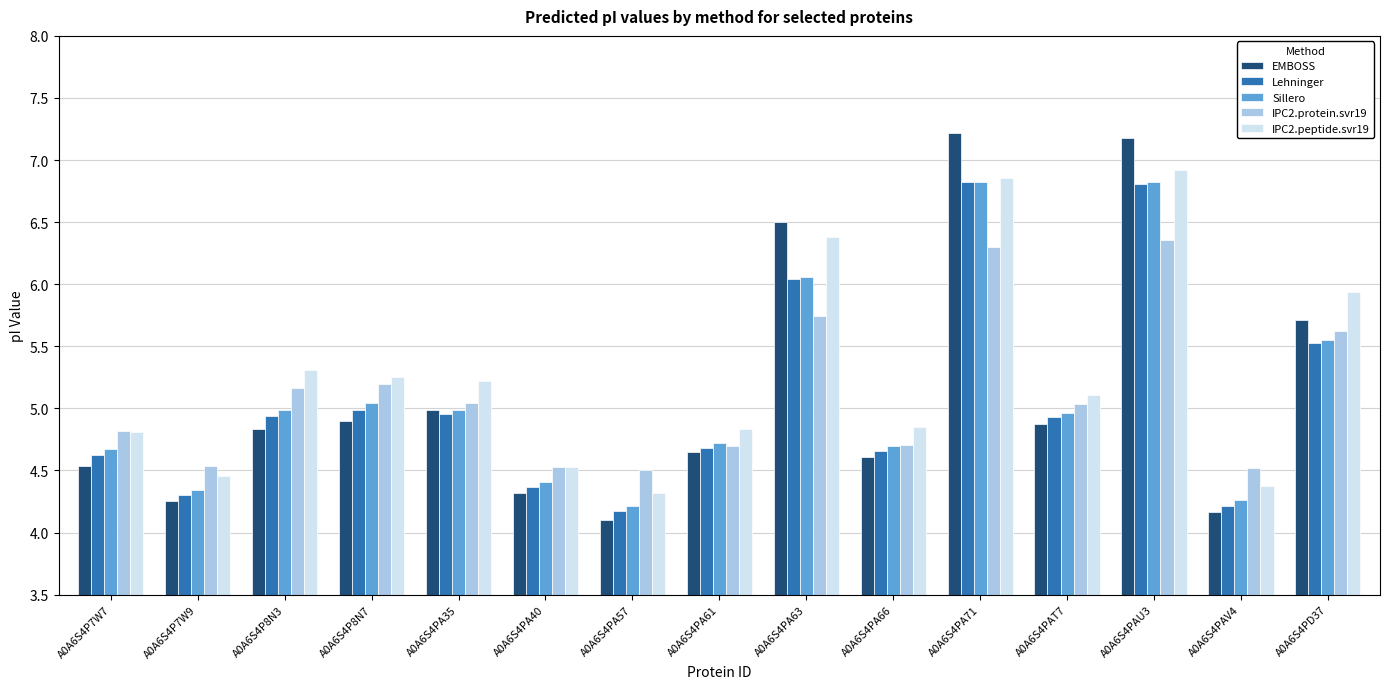

Is the value of IPC2.protein.svr19 at A0A6S4P8N7 greater than the value of Lehninger at A0A6S4P7W9?

Yes